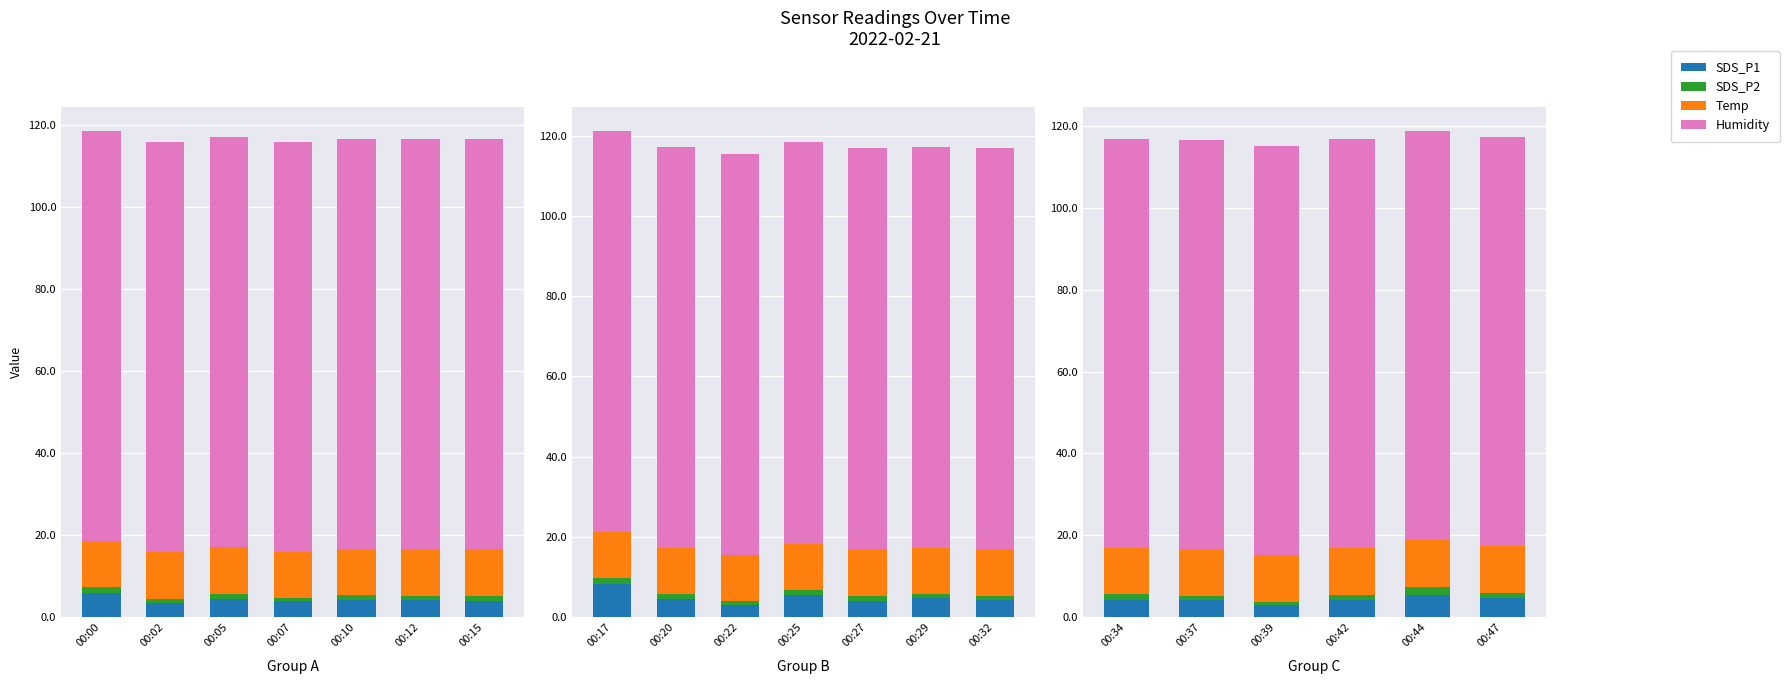

What is the difference between the maximum and minimum values in the SDS_P2 series?

1.1